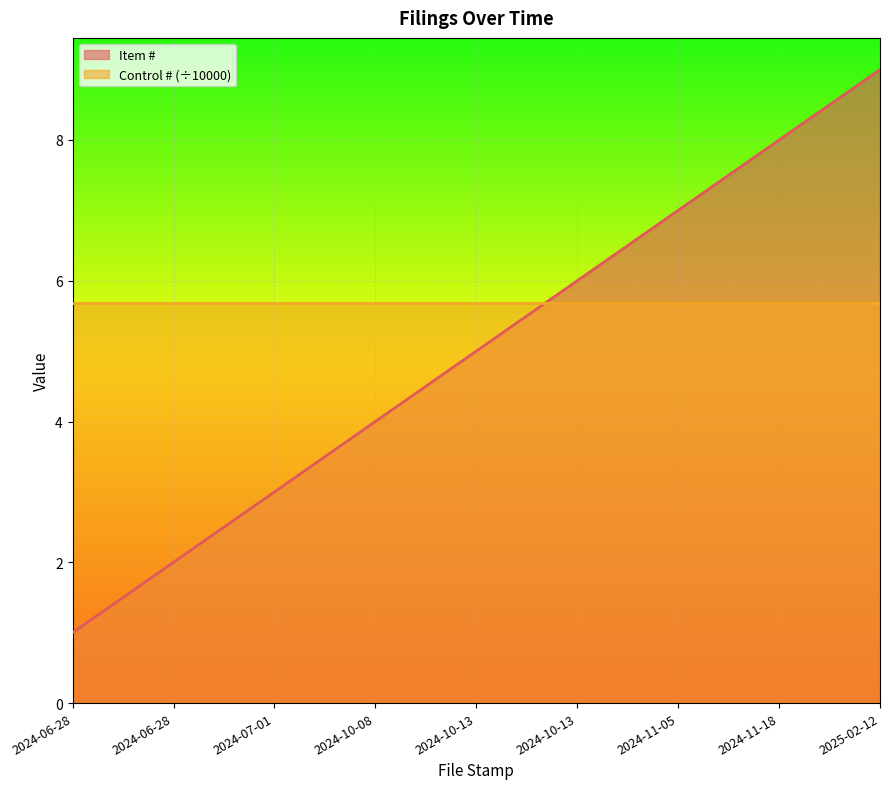

List the labels in order of value, largest first.

2025-02-12, 2024-11-18, 2024-11-05, 2024-10-13, 2024-10-13, 2024-10-08, 2024-07-01, 2024-06-28, 2024-06-28